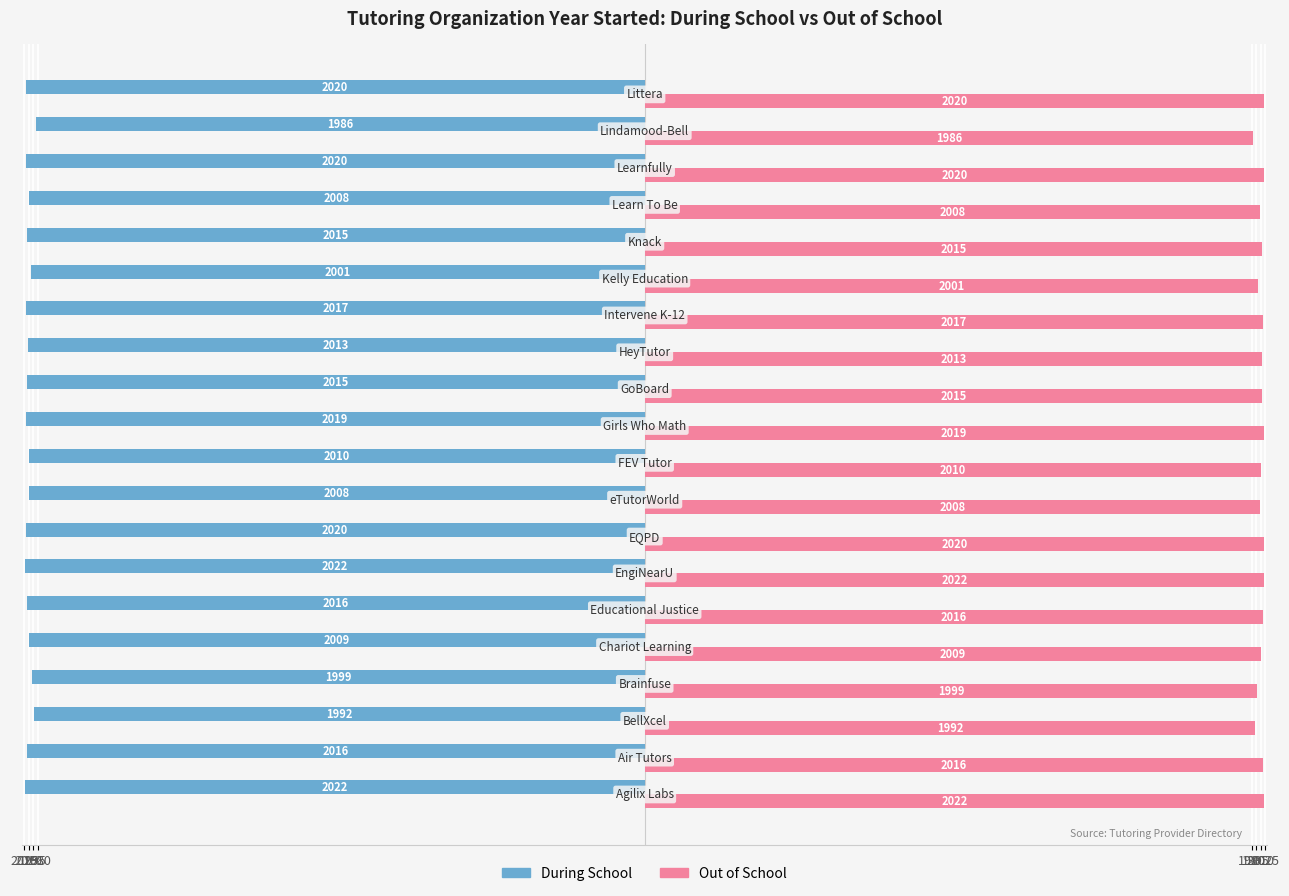

Reading right to left, what are all the values shown in this chart?

During School: -2020	-1986	-2020	-2008	-2015	-2001	-2017	-2013	-2015	-2019	-2010	-2008	-2020	-2022	-2016	-2009	-1999	-1992	-2016	-2022
Out of School: 2020	1986	2020	2008	2015	2001	2017	2013	2015	2019	2010	2008	2020	2022	2016	2009	1999	1992	2016	2022